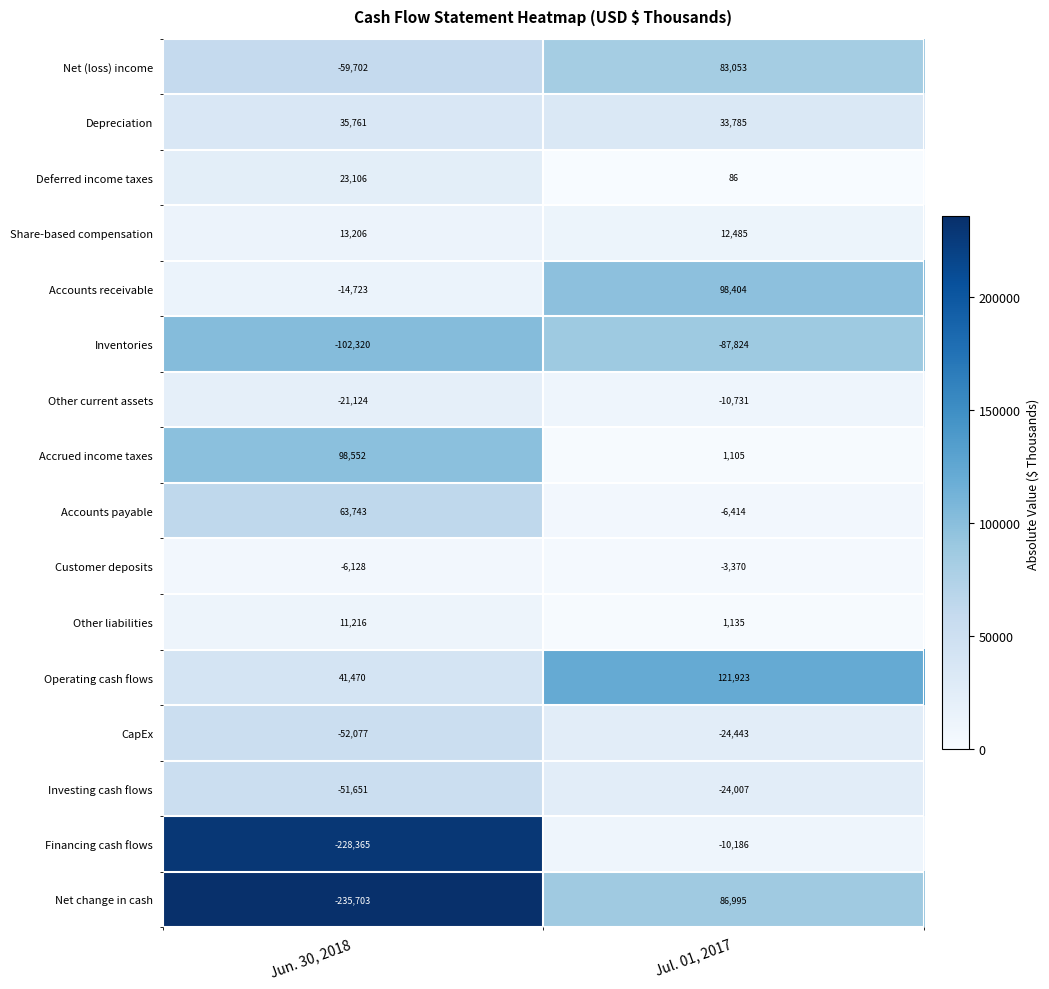

Which series has the largest range (max minus min)?

Net change in cash